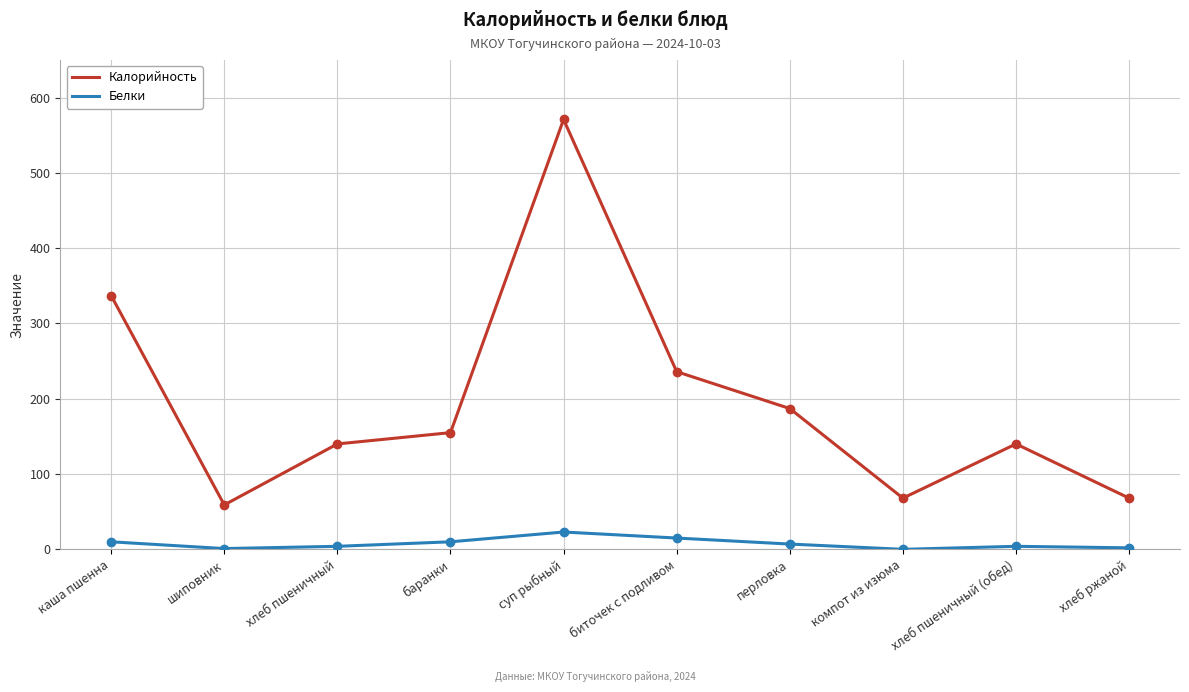

Which series has the largest range (max minus min)?

Калорийность